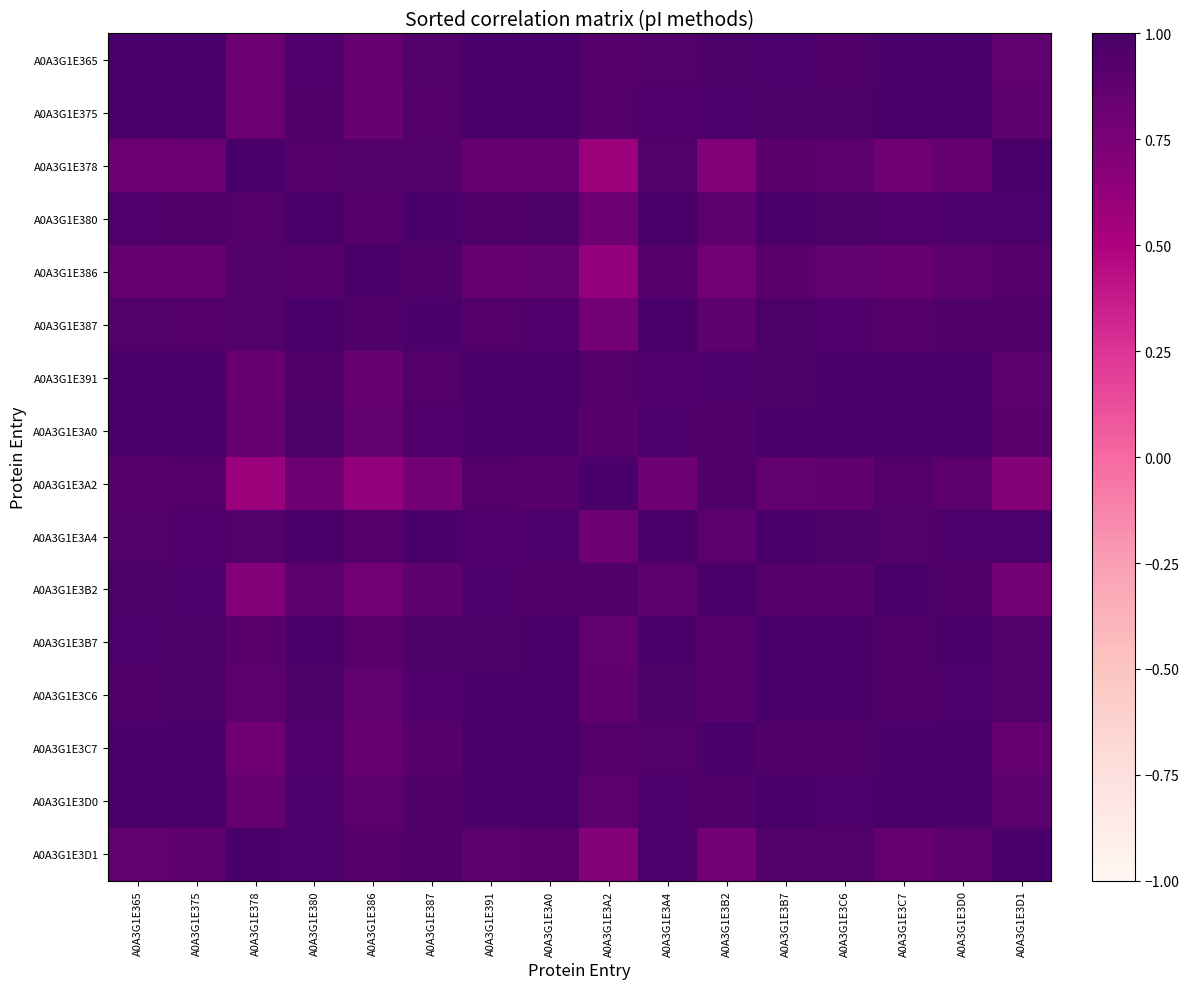

What is the approximate value of A0A3G1E3A4 at A0A3G1E3B7?

1.0